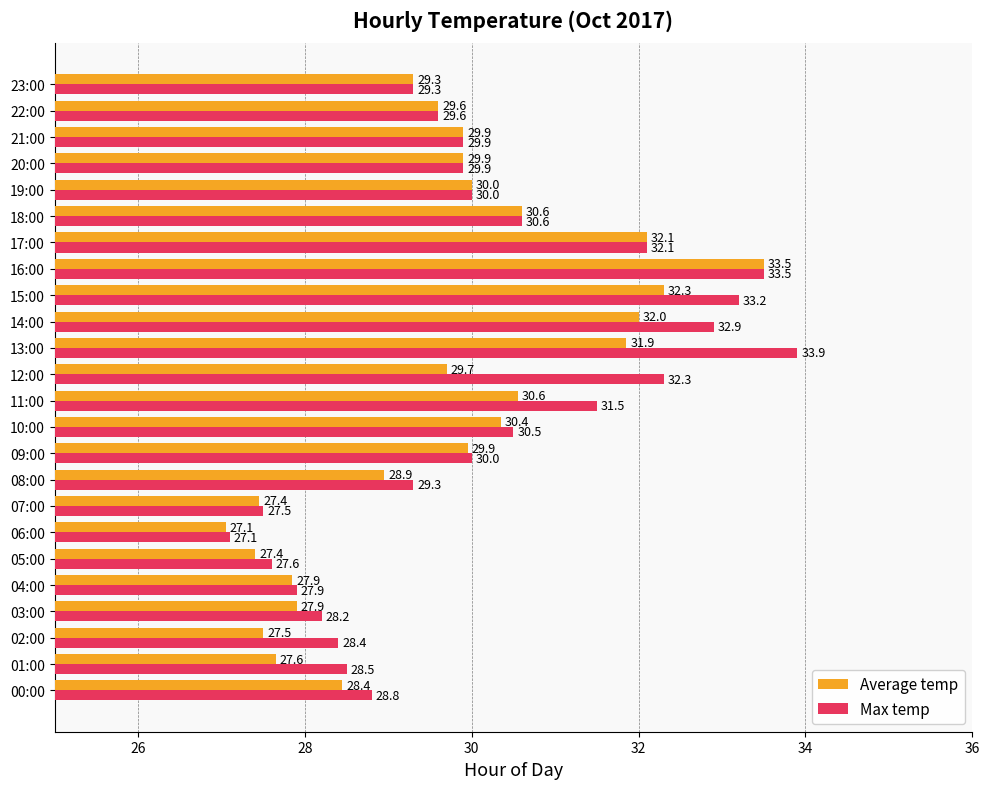

What is the average value of the Average temp series?

29.7